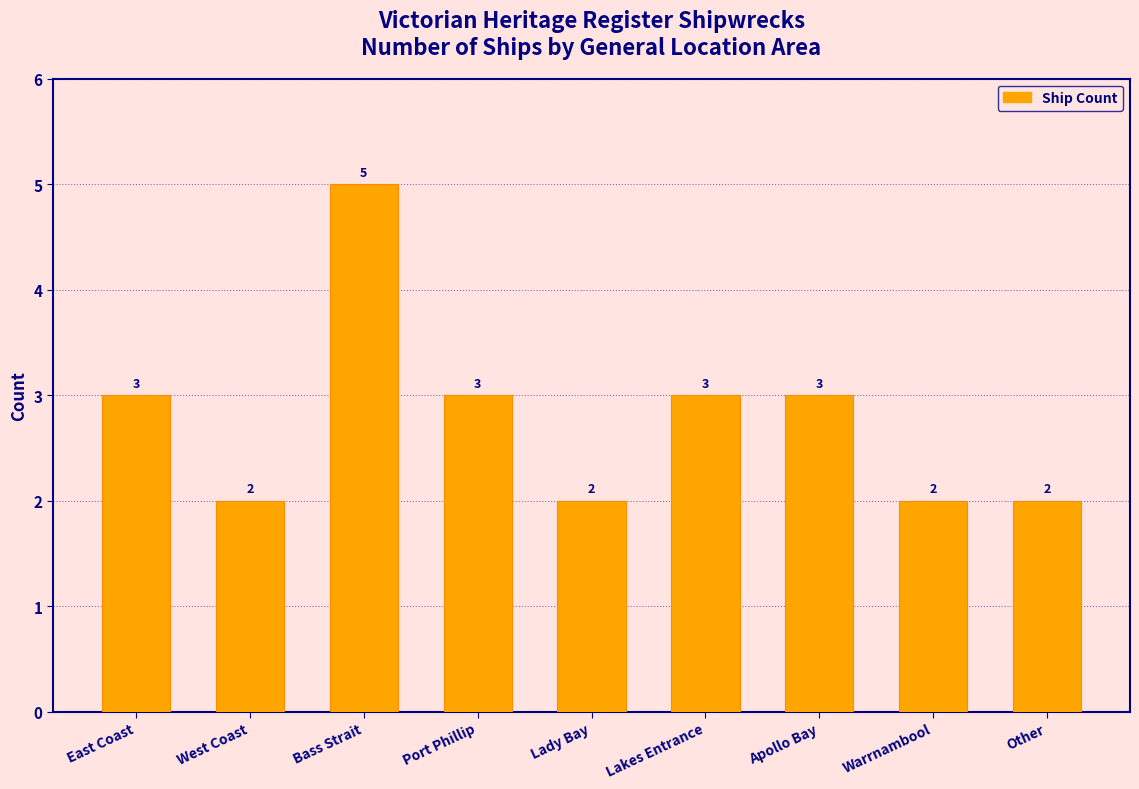

The chart shows a value of 1 at Other. True or false?

False